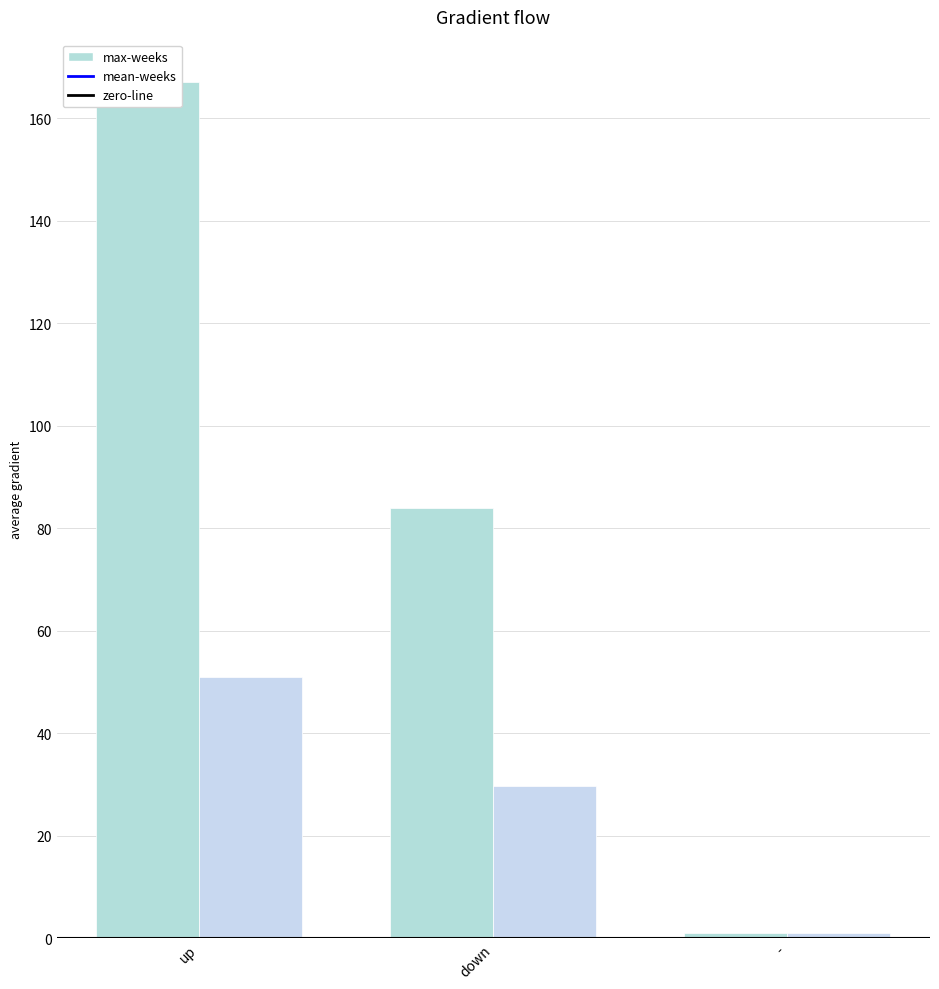

True or false: the data shows 51.0 at up.

True